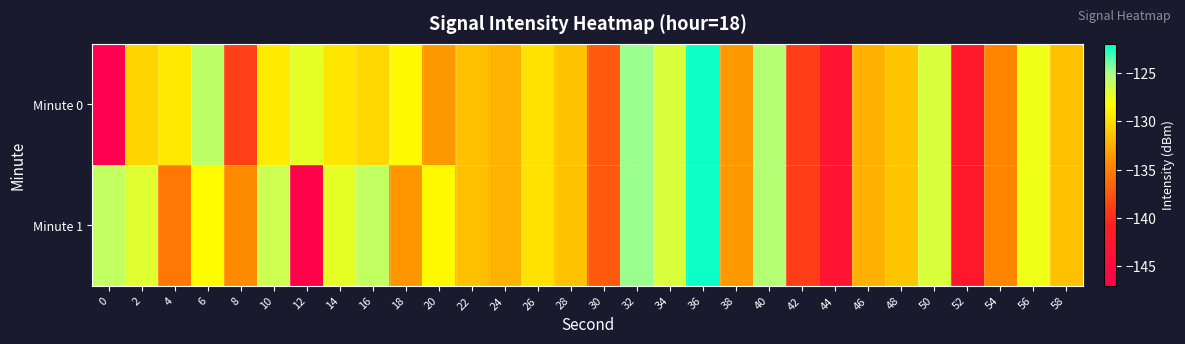

Rank the series by their maximum value, from lowest to highest.

Minute 0, Minute 1